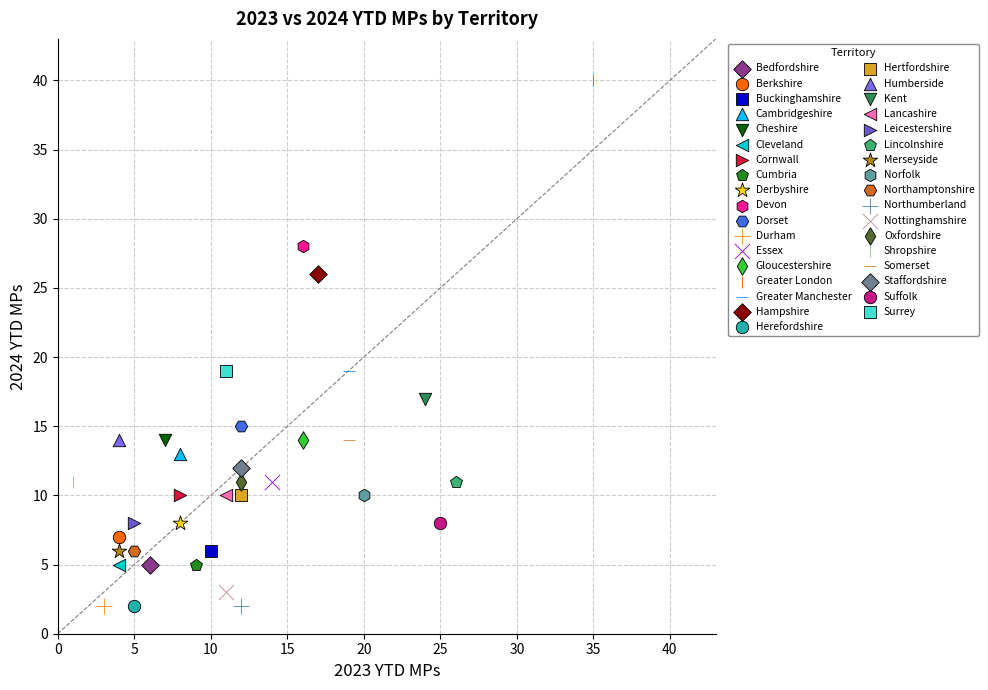

Which series reaches the maximum Y coordinate?

Greater London